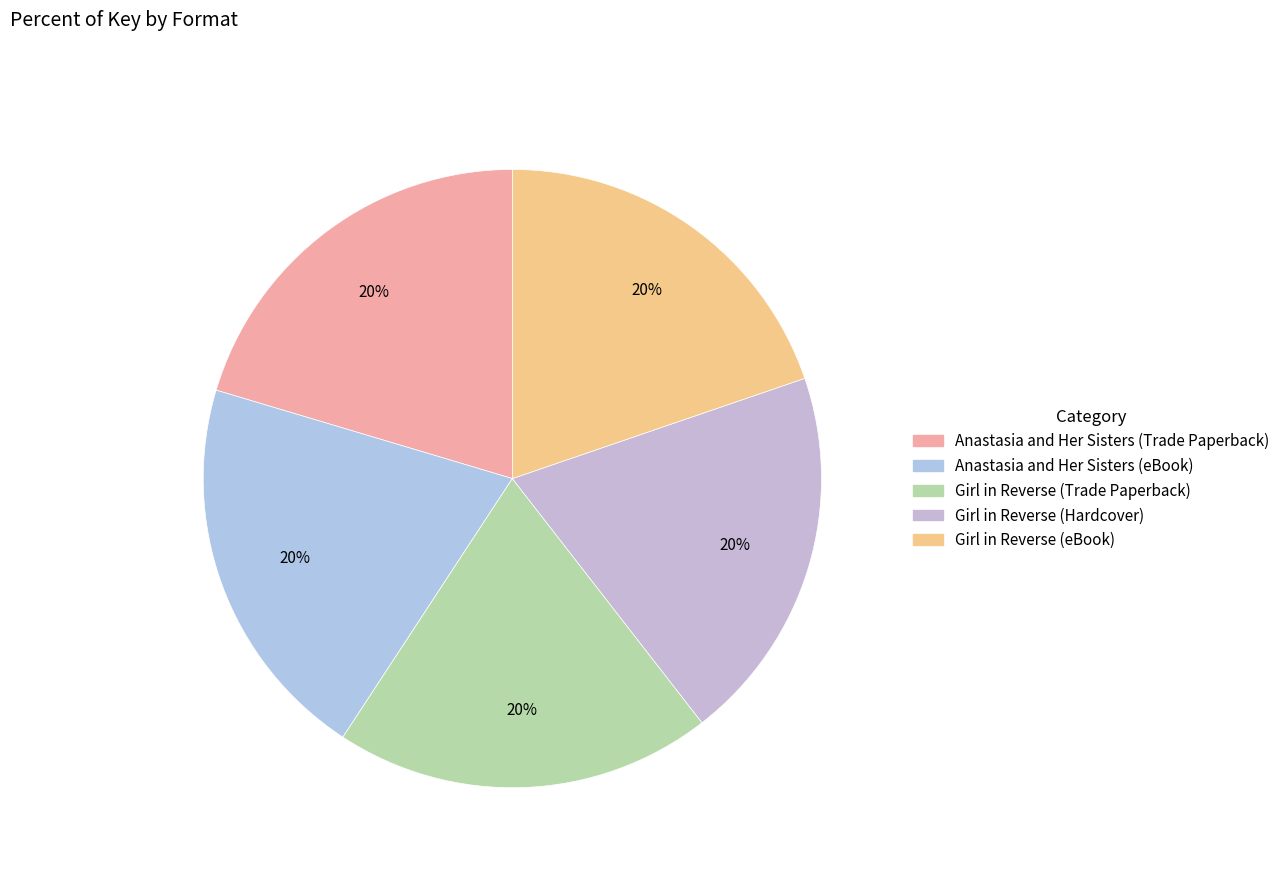

Which slice is the largest?

Anastasia and Her Sisters (Trade Paperback)